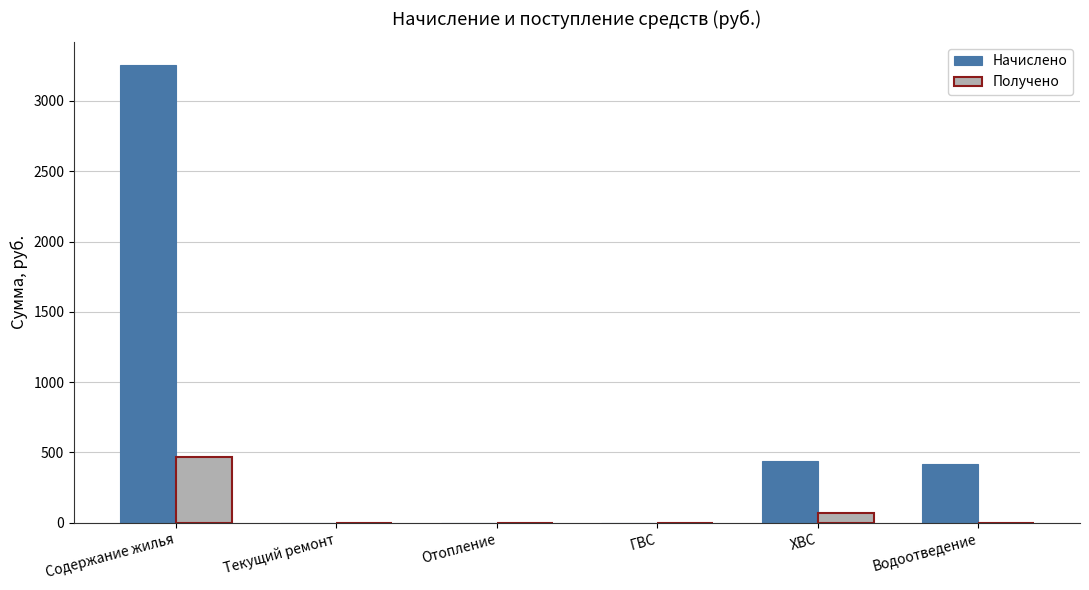

Which series has the largest range (max minus min)?

Начислено